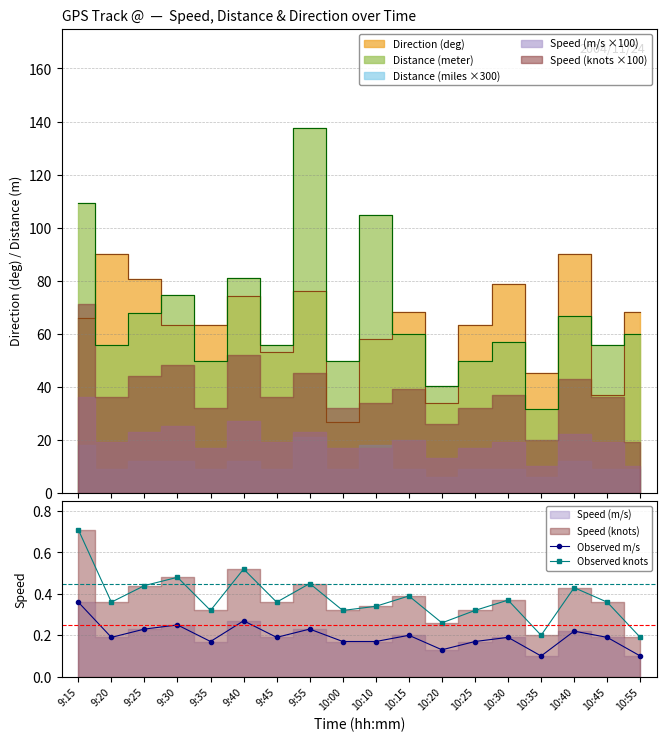

What is the difference between the Observed knots values at 9:35 and 10:20?

0.1